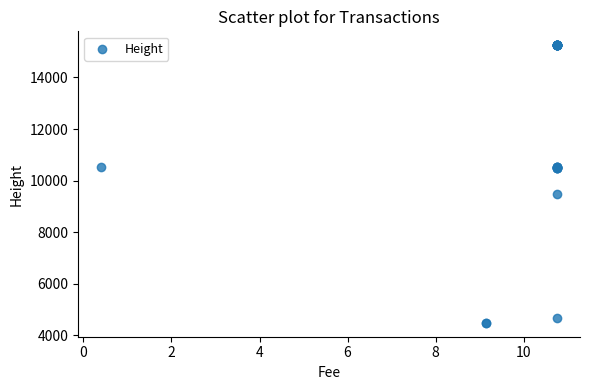

What Y value in the scatter plot is closest to 9868?

9496